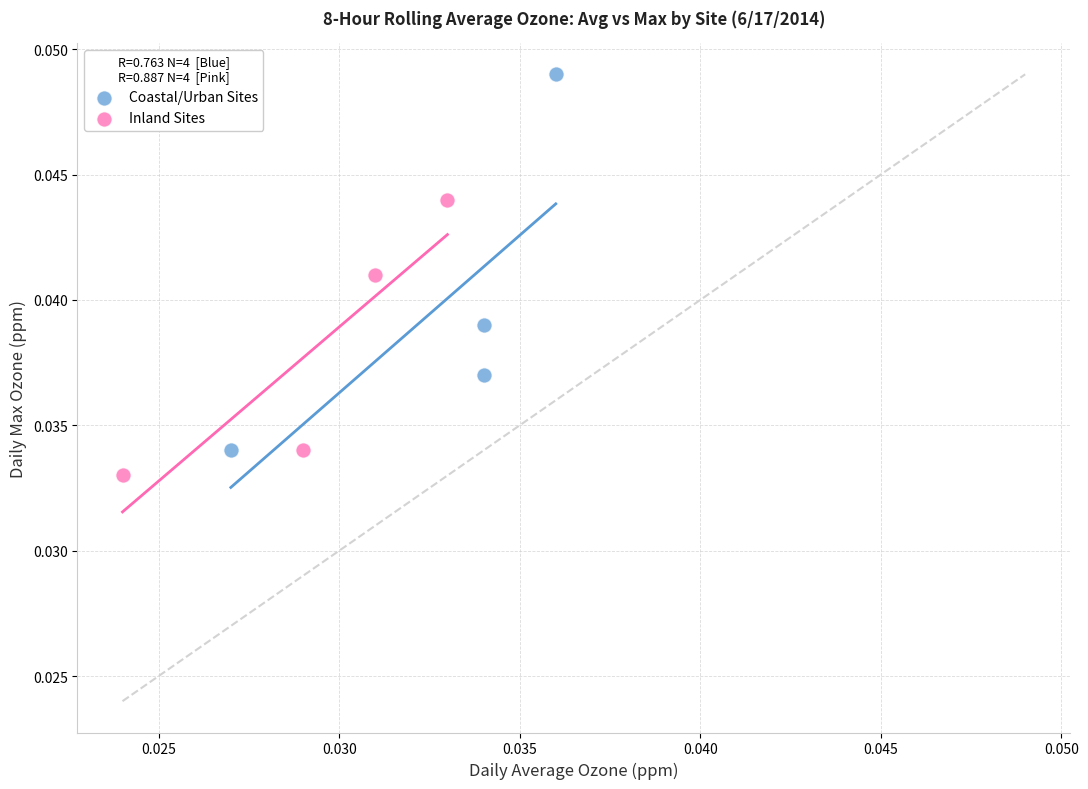

Which series has the widest spread of Y values?

Coastal/Urban Sites